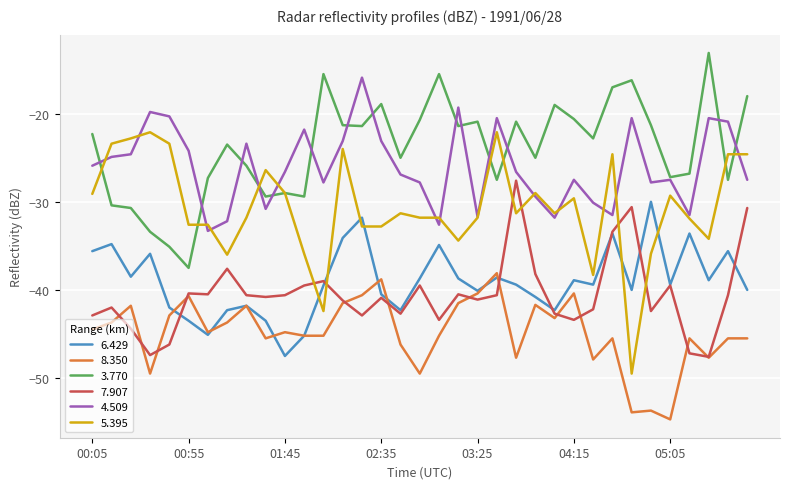

List the series in order of their peak value, lowest first.

8.350, 6.429, 7.907, 5.395, 4.509, 3.770